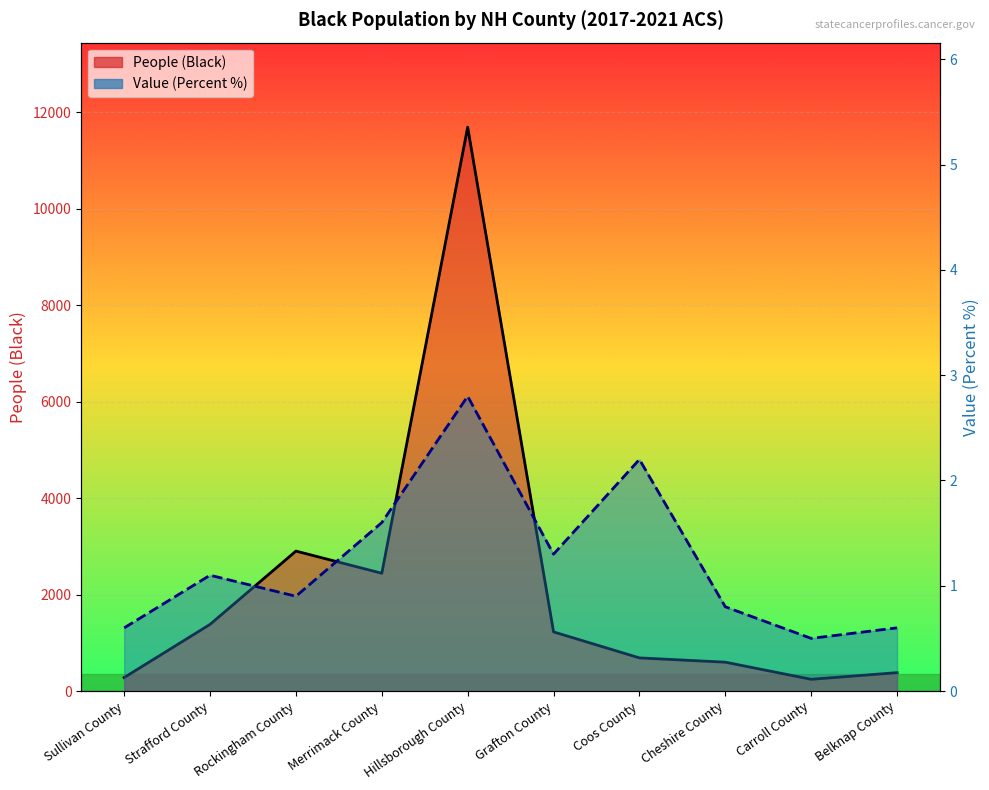

Reading left to right, extract all data points from this chart.

People (Black): 280.0	1382.0	2902.0	2442.0	11693.0	1226.0	687.0	598.0	243.0	381.0
Value (Percent): 0.6	1.1	0.9	1.6	2.8	1.3	2.2	0.8	0.5	0.6